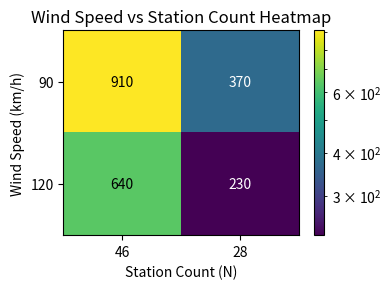

At how many categories does at least one series exceed 559?

1